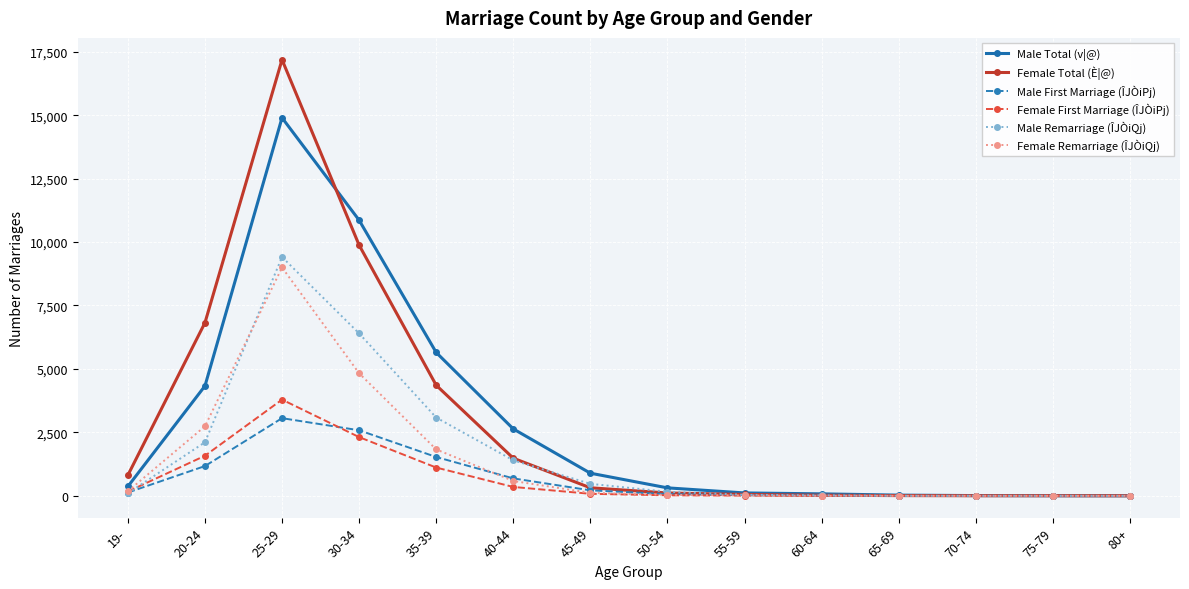

At which category is the sum across all series the highest?

25-29